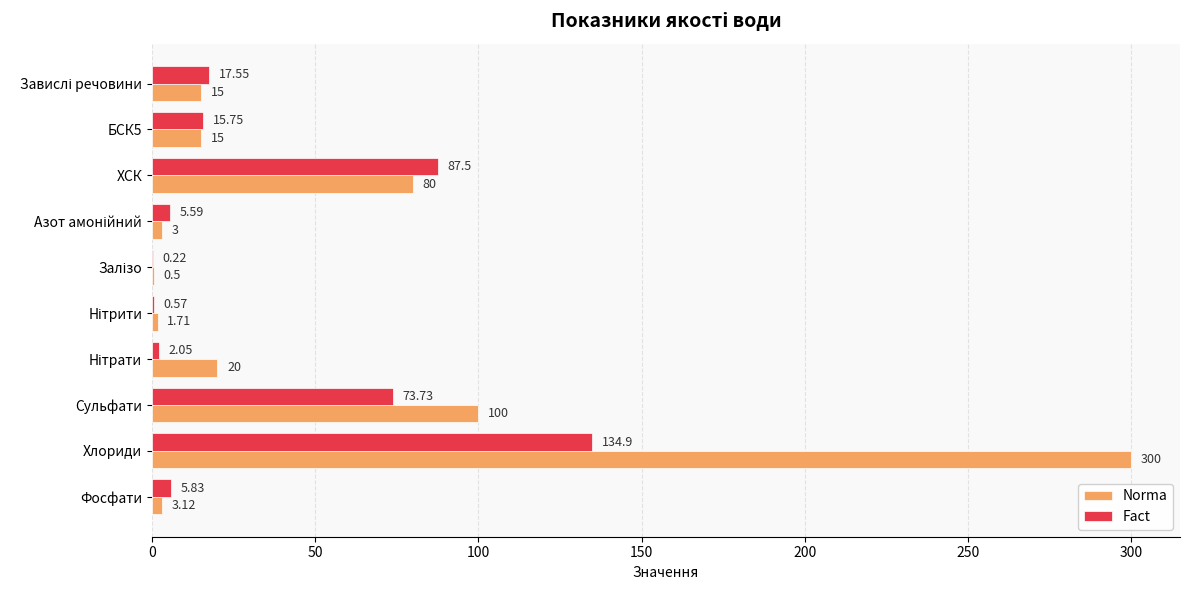

Which series has the largest total across all categories?

Norma